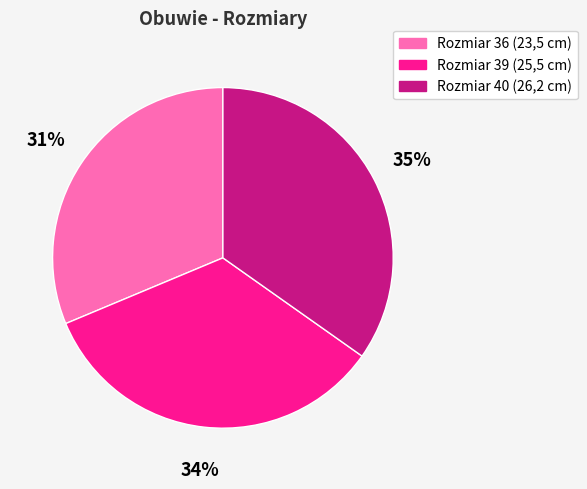

To the nearest percent, what is the average slice percentage?

33%